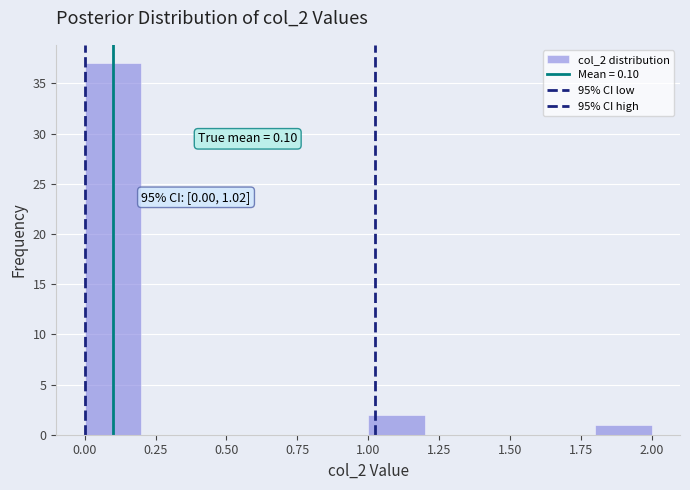

Over which range of the x-axis is the bar tallest?

0.0 to 0.2